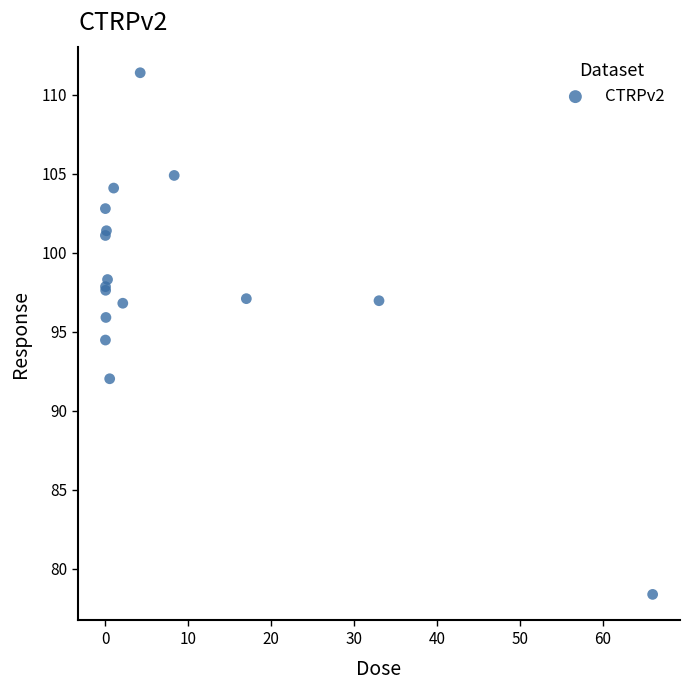

What Y value in the scatter plot is closest to 94?

94.5